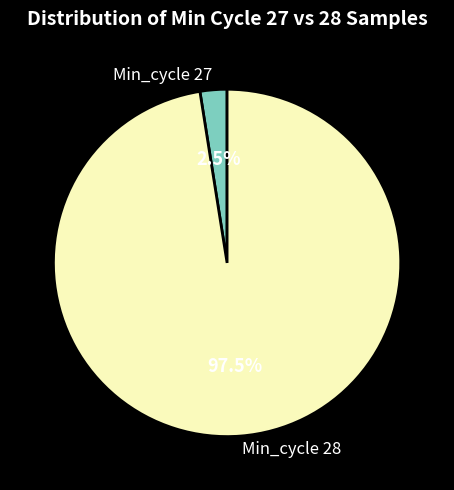

Combined, do Min_cycle 28 and Min_cycle 27 account for over 50%?

Yes